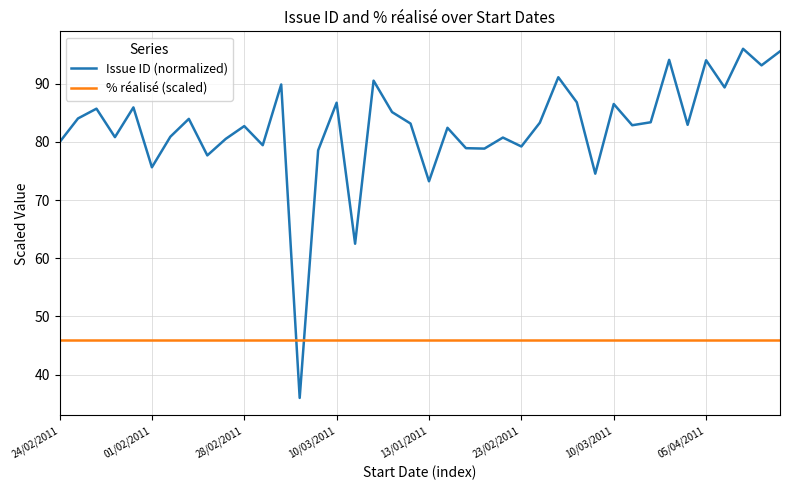

What is the minimum value for Issue ID (normalized)?

36.0